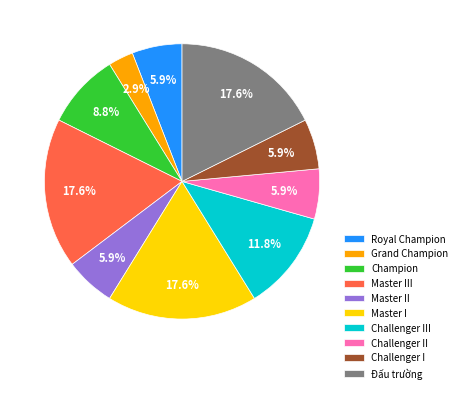

What percentage do Challenger II and Master I together represent?

23.5%